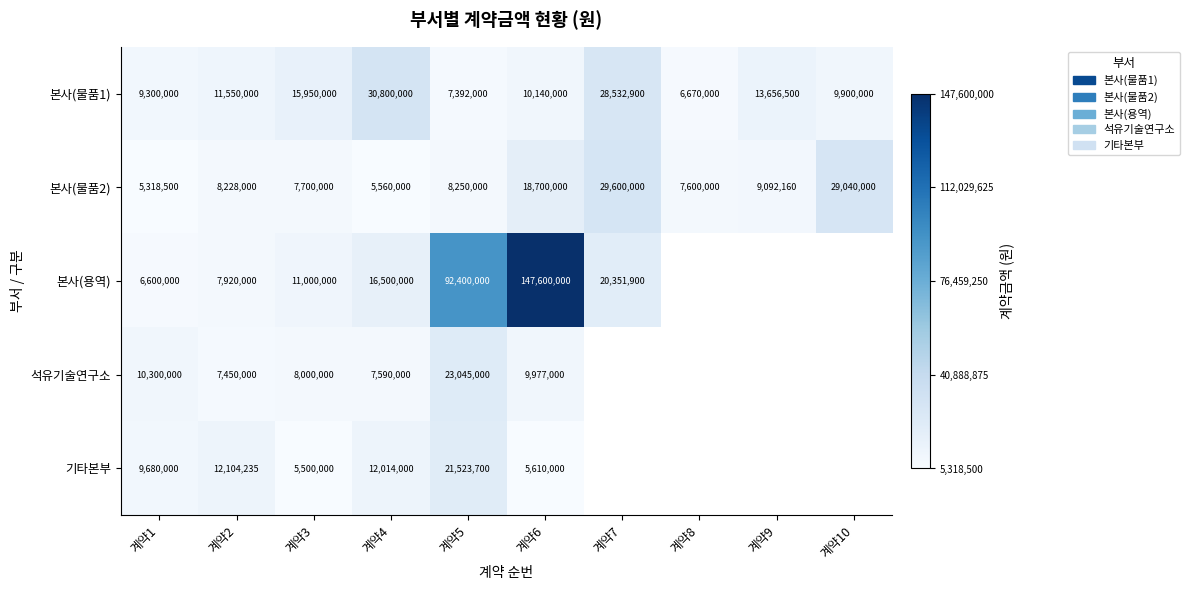

Is it true that 본사(물품2) equals 8933974.6 at 계약10?

False